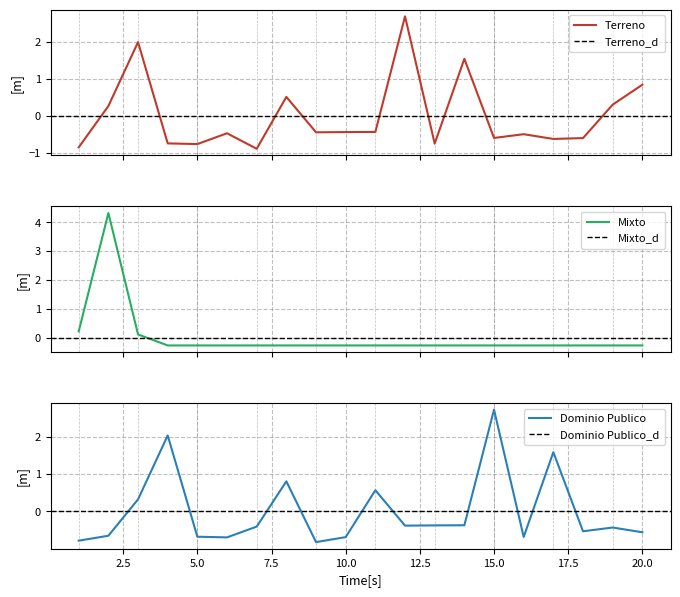

Reading right to left, list all the values displayed in this chart.

Terreno: 20=0.8	19=0.3	18=-0.6	17=-0.6	16=-0.5	15=-0.6	14=1.5	13=-0.8	12=2.7	11=-0.4	10=-0.4	9=-0.4	8=0.5	7=-0.9	6=-0.5	5=-0.8	4=-0.7	3=2.0	2=0.3	1=-0.9
Mixto: 20=-0.3	19=-0.3	18=-0.3	17=-0.3	16=-0.3	15=-0.3	14=-0.3	13=-0.3	12=-0.3	11=-0.3	10=-0.3	9=-0.3	8=-0.3	7=-0.3	6=-0.3	5=-0.3	4=-0.3	3=0.1	2=4.3	1=0.2
Dominio Publico: 20=-0.6	19=-0.4	18=-0.5	17=1.6	16=-0.7	15=2.7	14=-0.4	13=-0.4	12=-0.4	11=0.6	10=-0.7	9=-0.8	8=0.8	7=-0.4	6=-0.7	5=-0.7	4=2.0	3=0.3	2=-0.6	1=-0.8